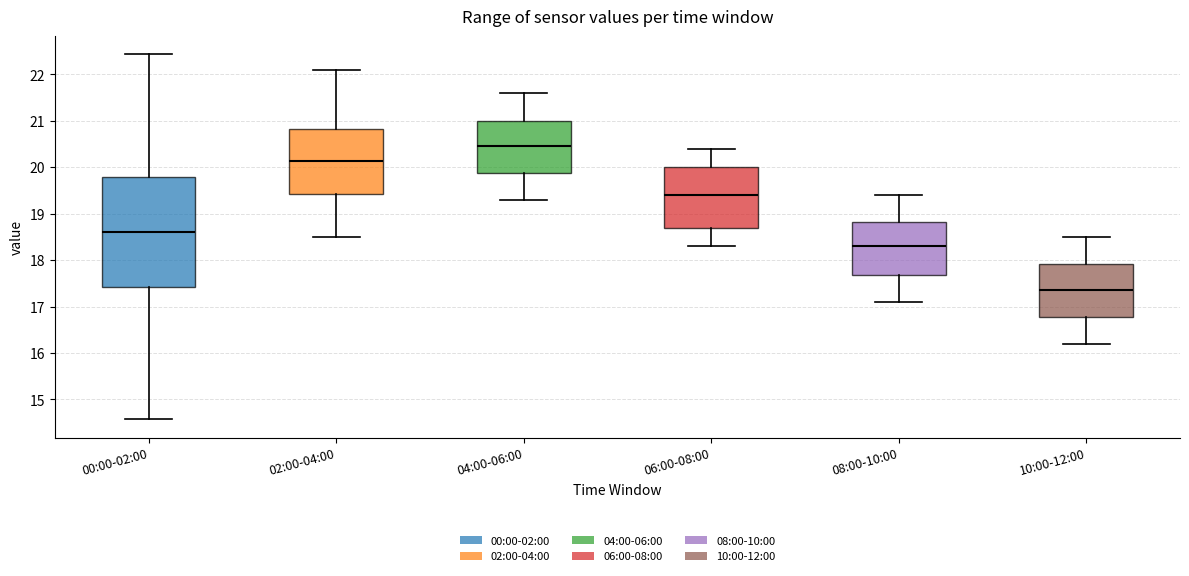

Reading left to right, transcribe this box plot: for each box, give where its median line is, the range the box spans, and where its two whiskers end, as read against the y-axis. The values are not printed on the chart, so give them approximately, as read against the axis.

00:00-02:00: median 18.6, box 17.4 to 19.8, whiskers 14.6 to 22.4
02:00-04:00: median 20.1, box 19.4 to 20.8, whiskers 18.5 to 22.1
04:00-06:00: median 20.5, box 19.9 to 21.0, whiskers 19.3 to 21.6
06:00-08:00: median 19.4, box 18.7 to 20.0, whiskers 18.3 to 20.4
08:00-10:00: median 18.3, box 17.7 to 18.8, whiskers 17.1 to 19.4
10:00-12:00: median 17.4, box 16.8 to 17.9, whiskers 16.2 to 18.5